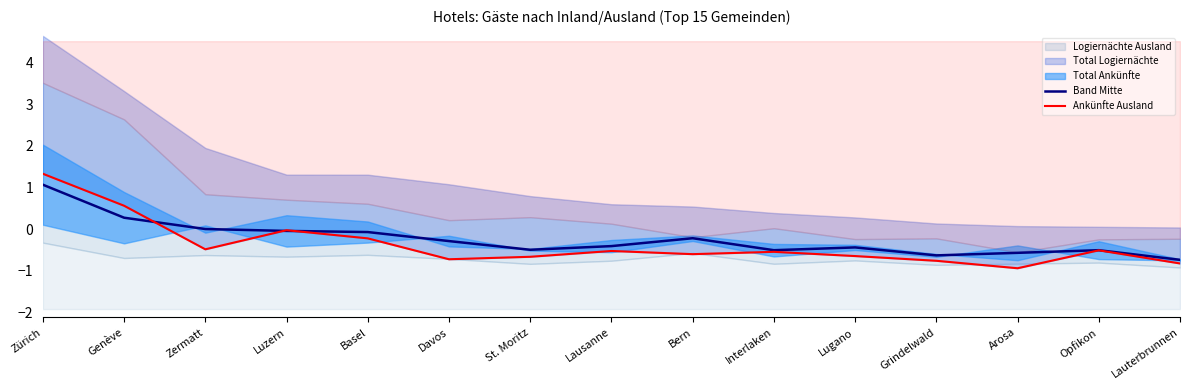

What is the sum of all Band Mitte values?

-3.6